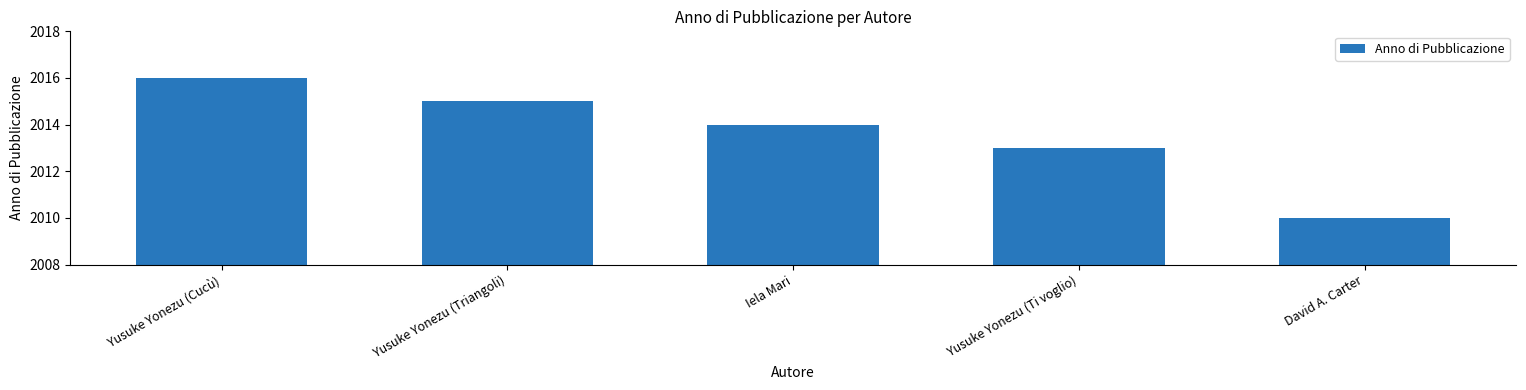

What is the change in value from Yusuke Yonezu (Cucù) to David A. Carter?

-6